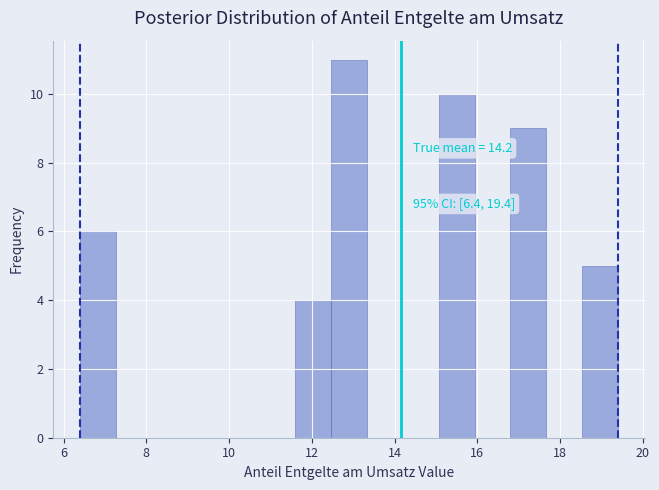

Which range on the x-axis has the tallest bar?

12.4 to 13.4